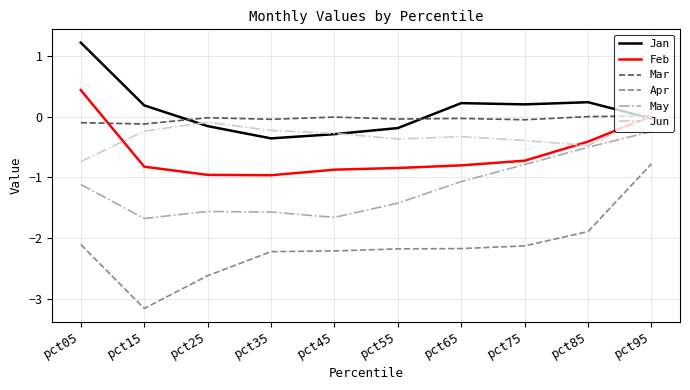

Does the chart display data point markers on the line(s)?

No